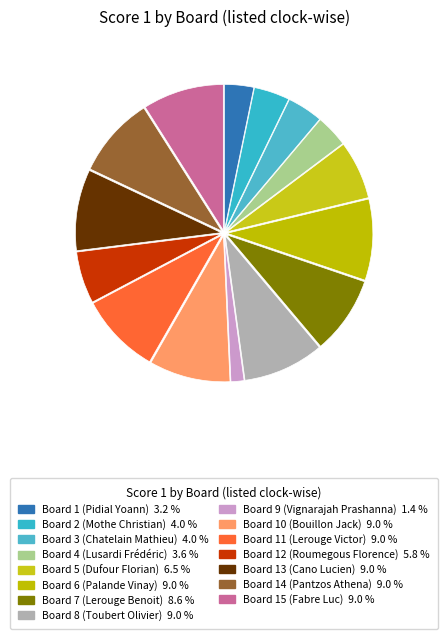

How many segments does this pie chart have?

15